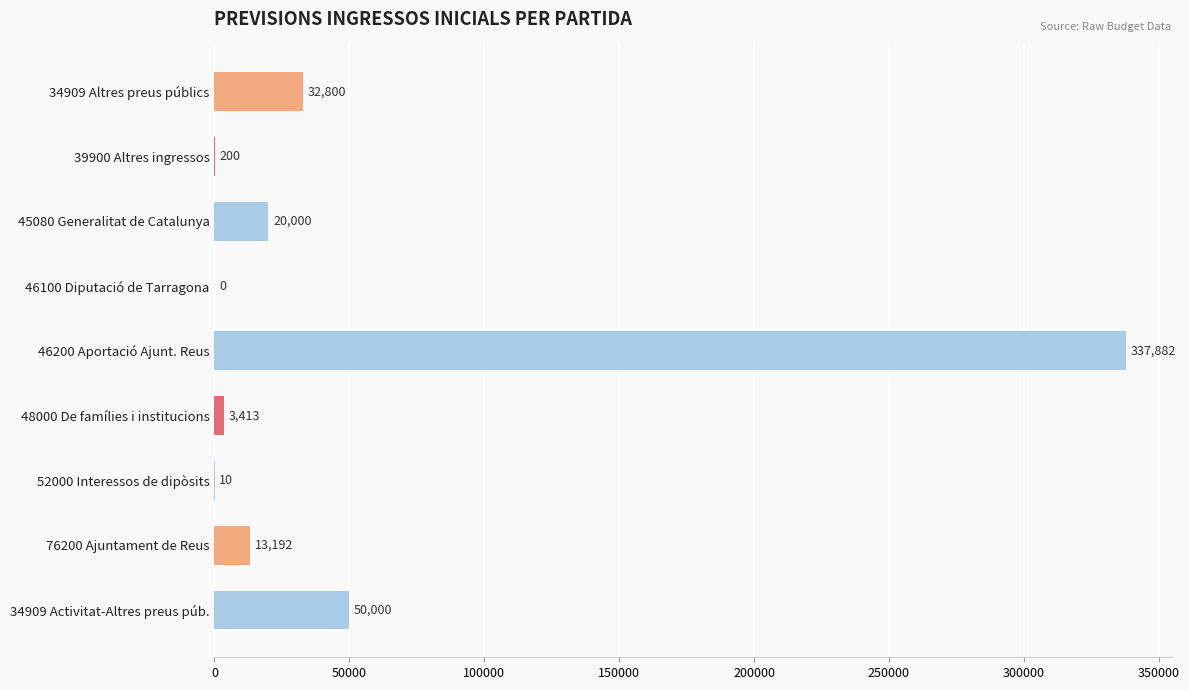

What is the ratio of the value at 76200 Ajuntament de Reus to the value at 34909 Activitat-Altres preus púb.?

0.3